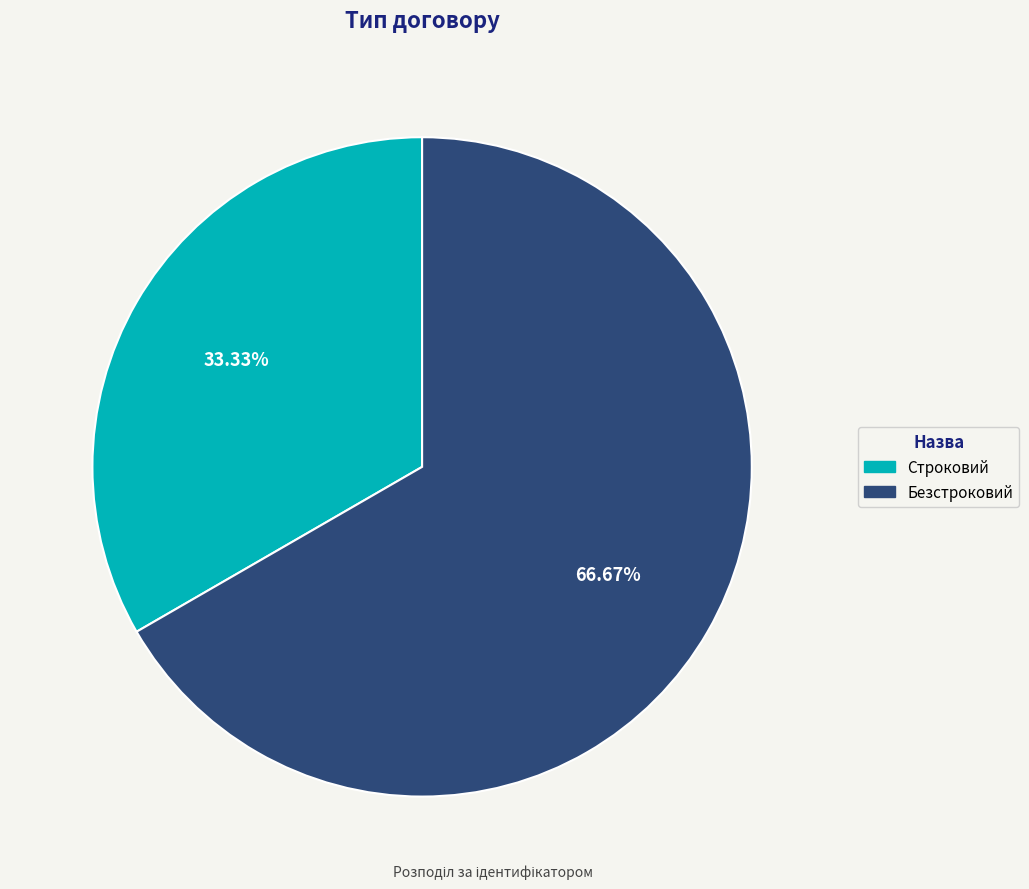

Rank the categories by value from lowest to highest.

Строковий, Безстроковий